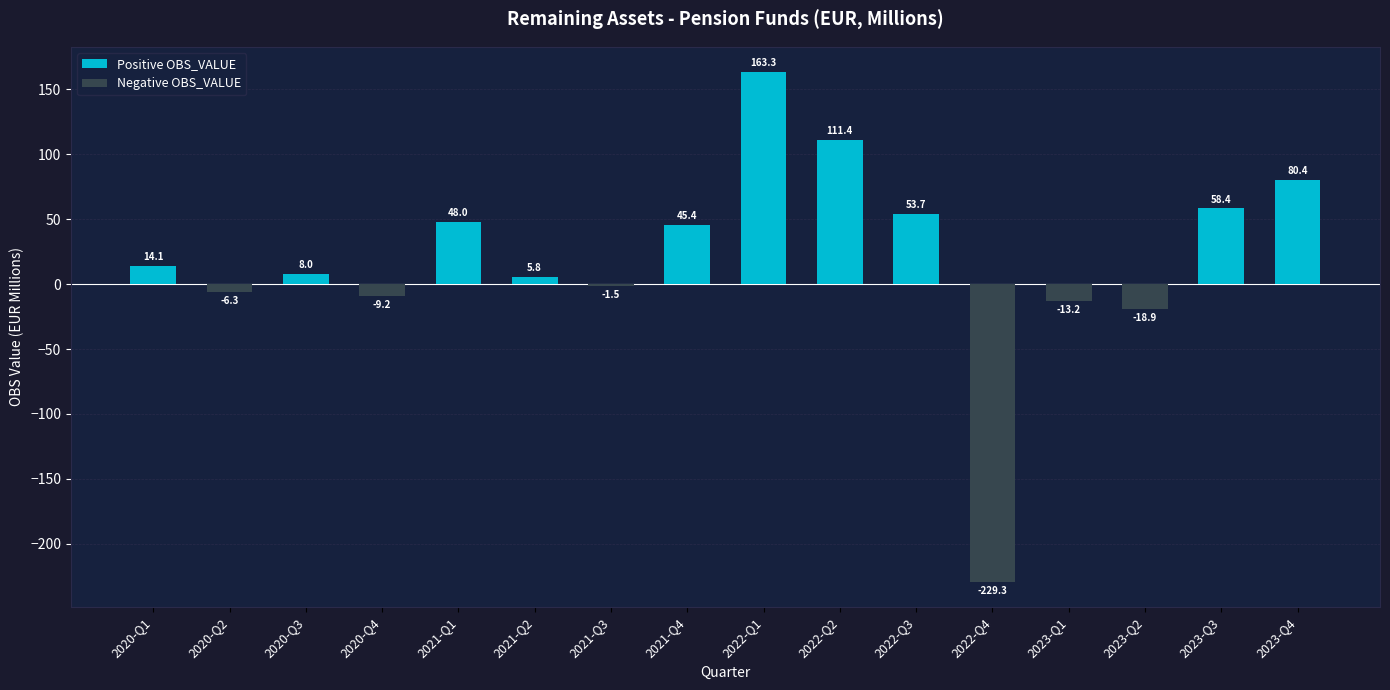

What is the difference between the maximum and second lowest values?

182.1